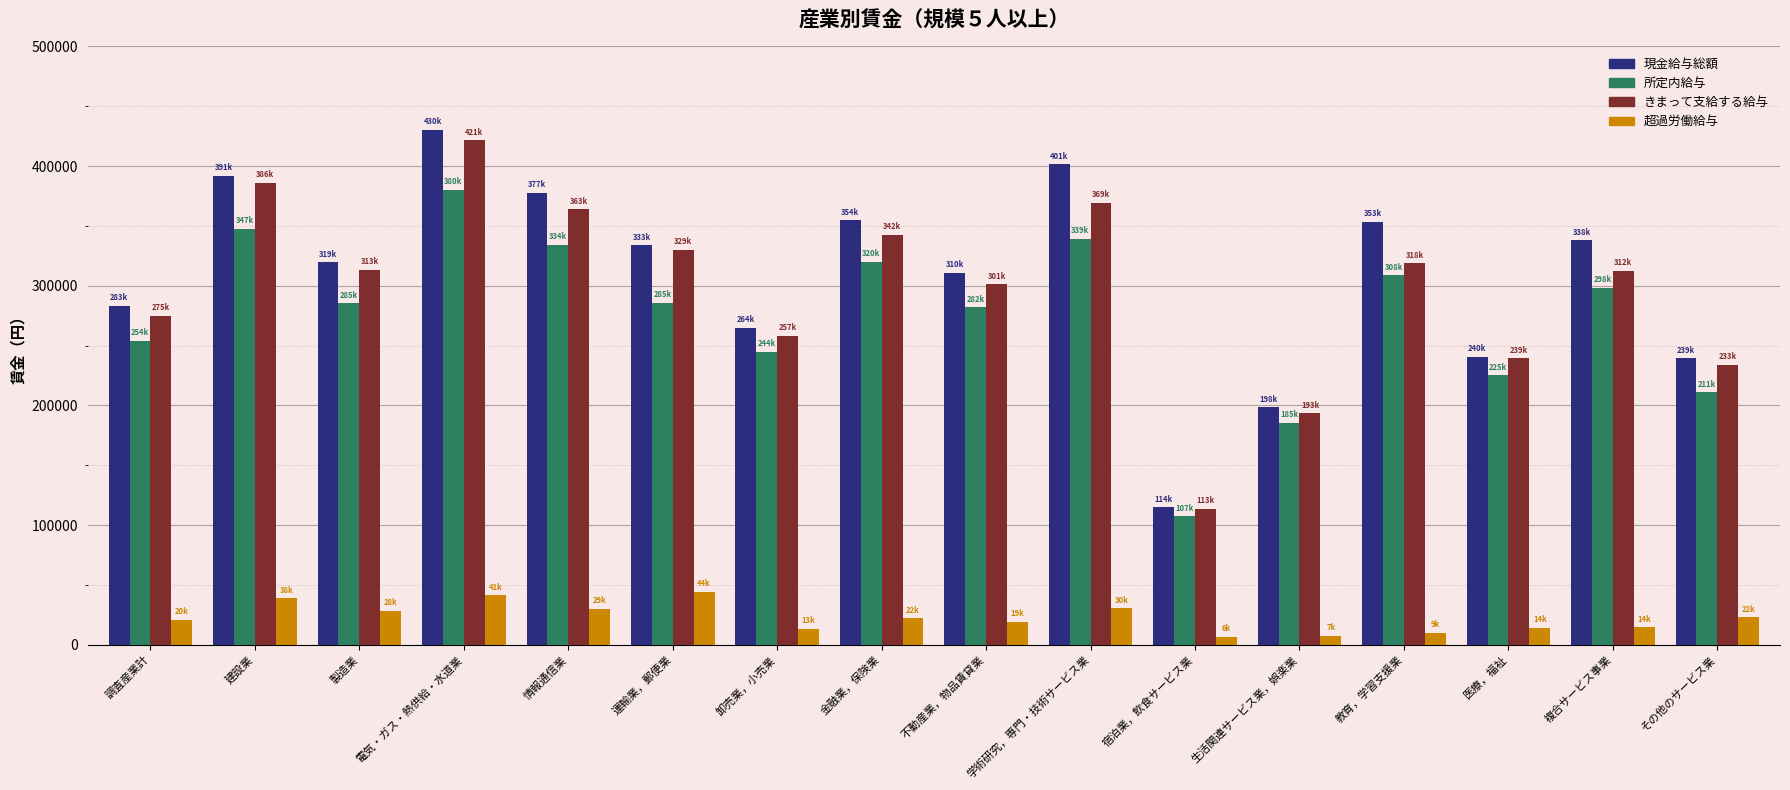

What is the average value of the 所定内給与 series?

275543